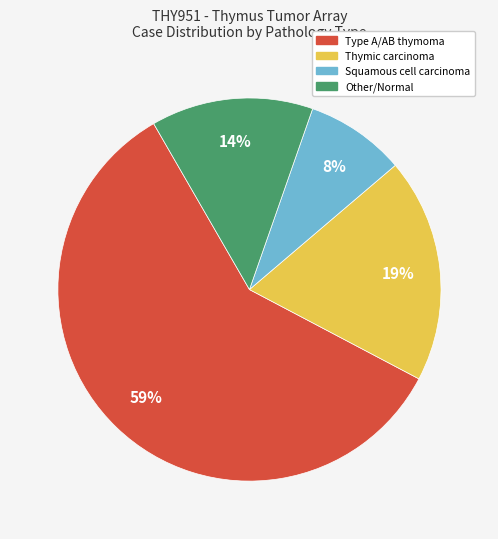

Is there any slice that represents more than half of the pie?

Yes